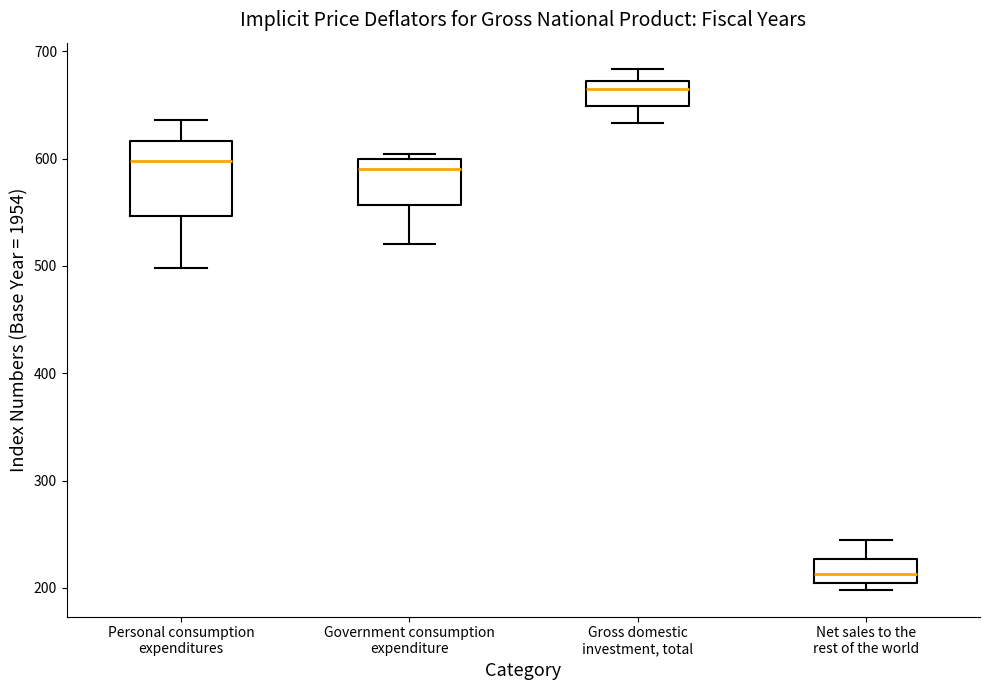

Reading left to right, transcribe this box plot: for each box, give where its median line is, the range the box spans, and where its two whiskers end, as read against the y-axis. The values are not printed on the chart, so give them approximately, as read against the axis.

Personal consumption expenditures: median 600, box 550 to 620, whiskers 500 to 640
Government consumption expenditure: median 590, box 560 to 600, whiskers 520 to 600 (just above the box's upper edge)
Gross domestic investment, total: median 660, box 650 to 670, whiskers 630 to 680
Net sales to the rest of the world: median 210, box 200 to 230, whiskers 200 (just below the box's lower edge) to 250